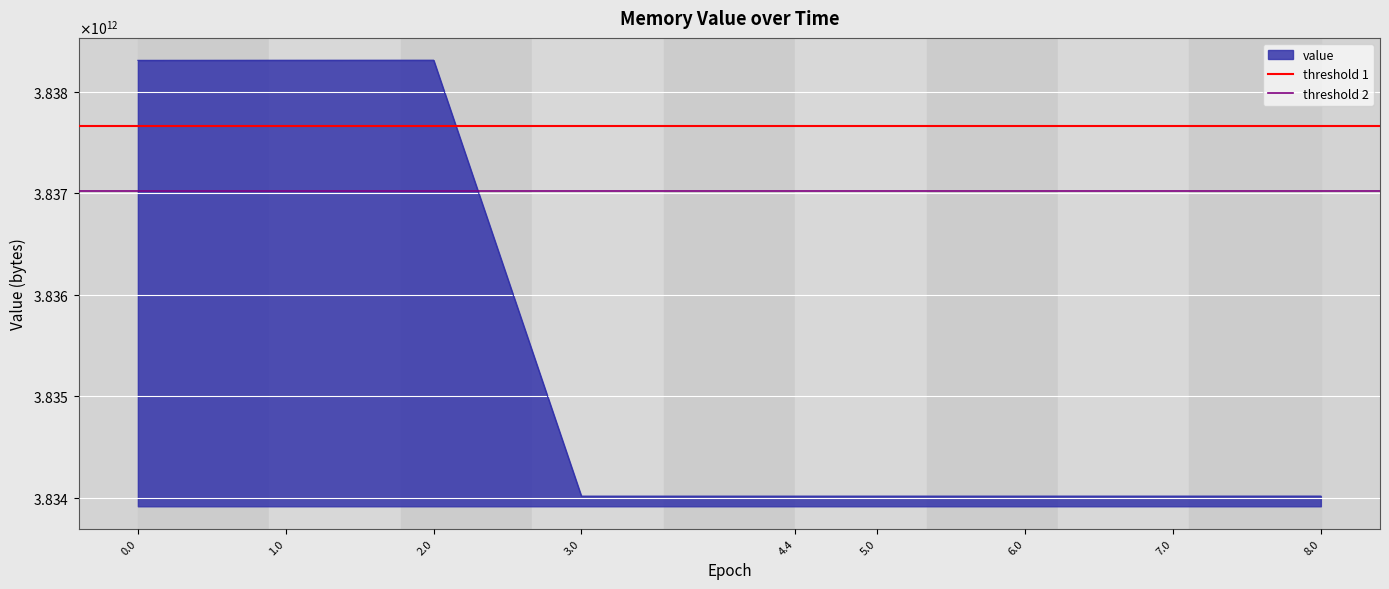

What is the sum of the threshold 2 values at 0.0 and 1.0?

7674044589670.4